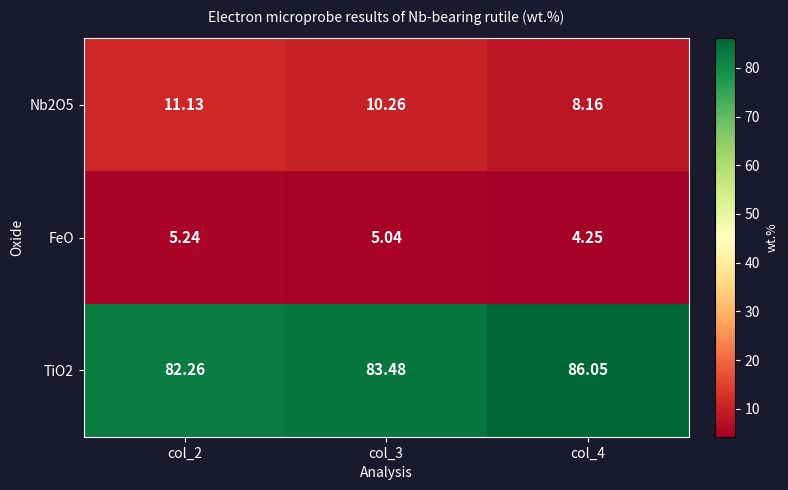

Is the value of FeO at col_4 greater than the value of TiO2 at col_4?

No